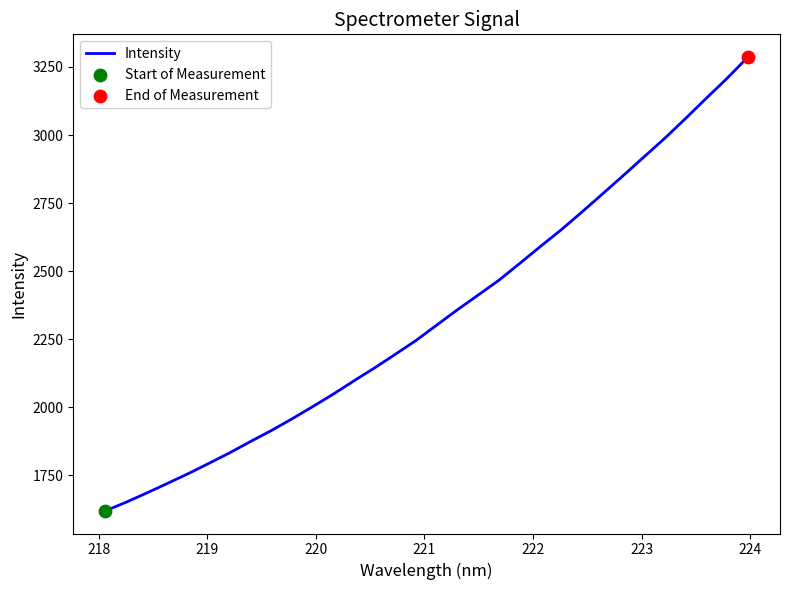

What is the greatest value displayed?

3286.5